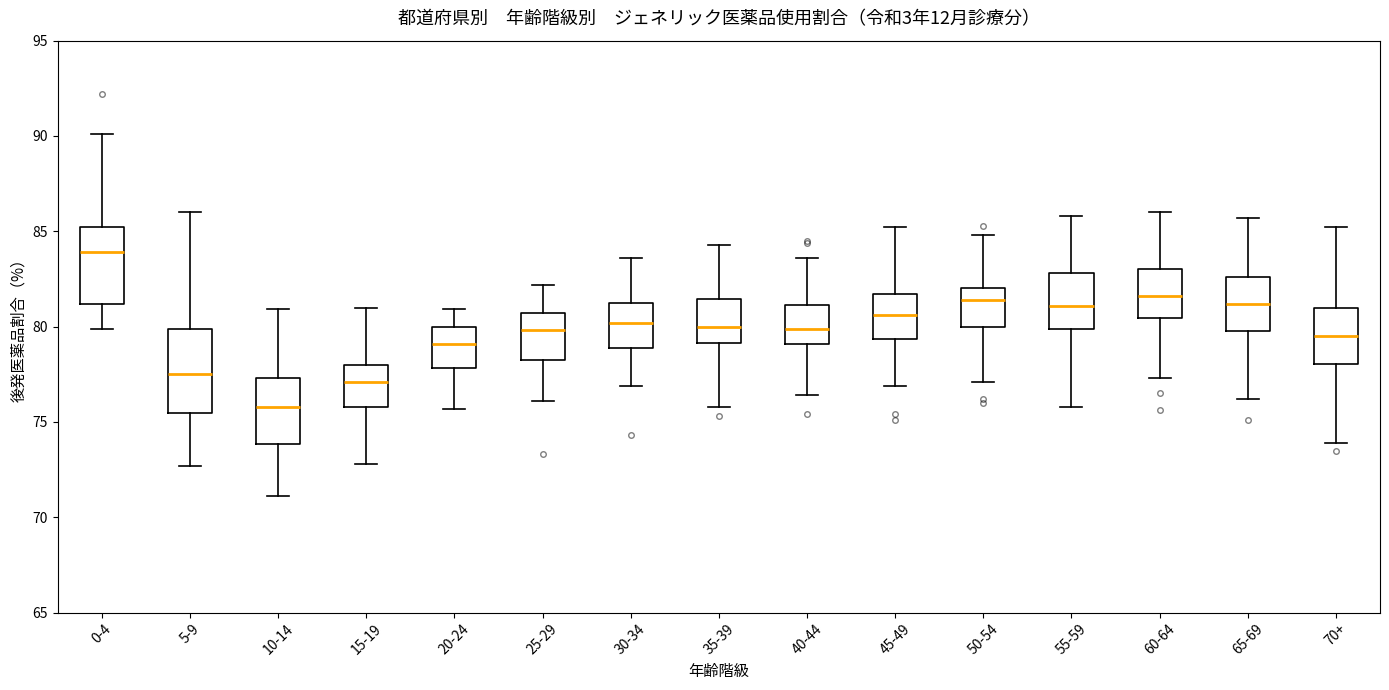

Which box has the lowest median line?

10-14